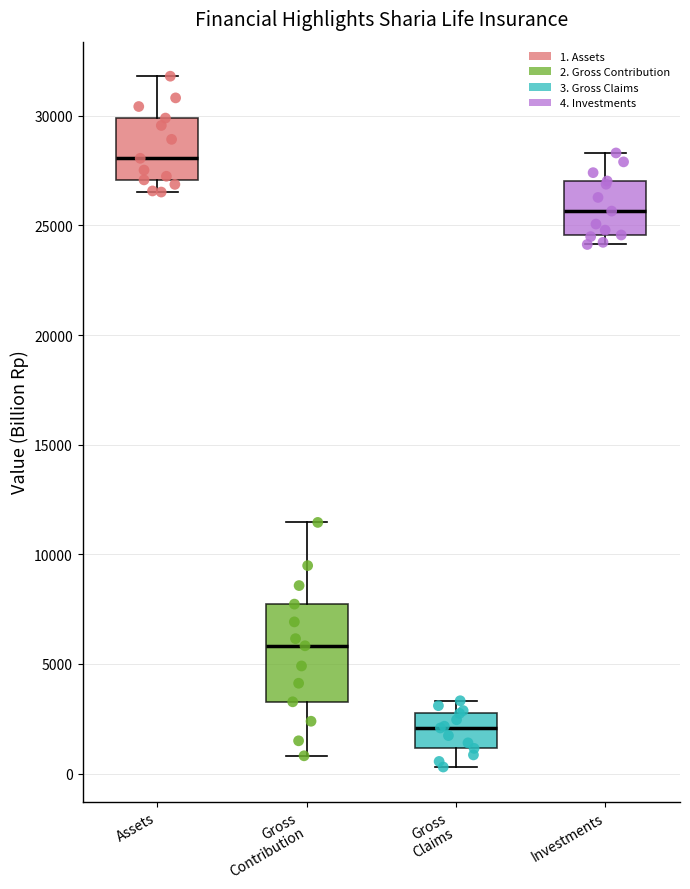

Which box's median line is the highest?

Assets